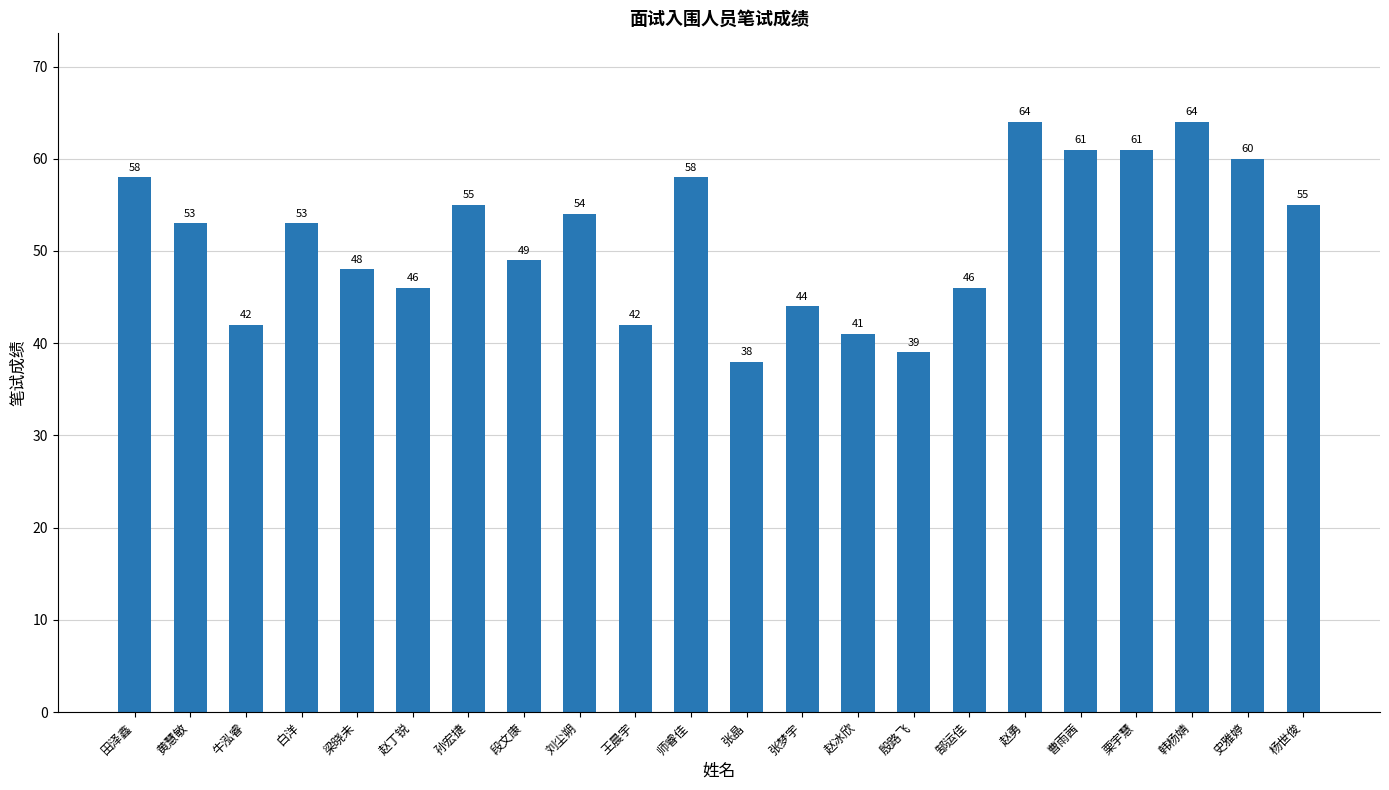

Are the bars grouped side by side (vs. stacked)?

No